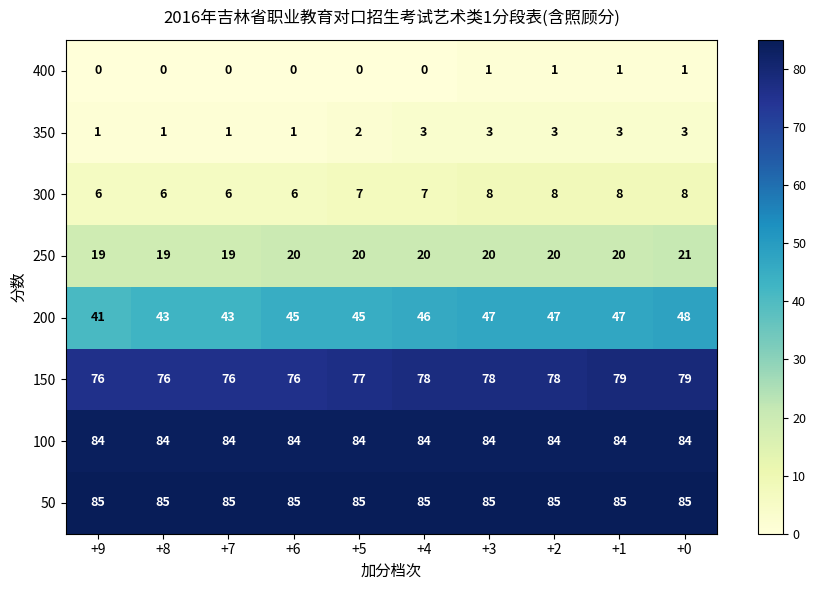

What is the difference between the highest and lowest values at +5?

85